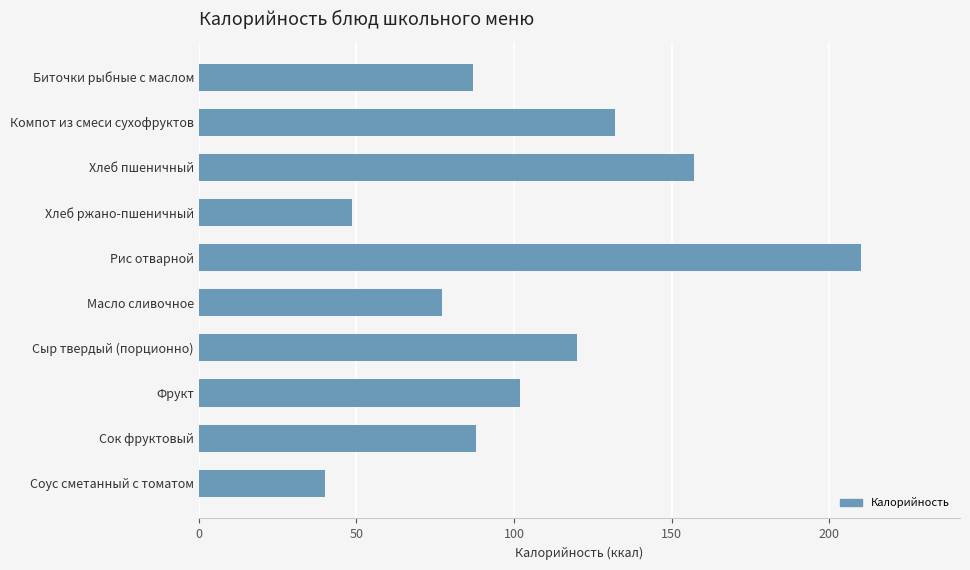

Are the bars grouped side by side (vs. stacked)?

No